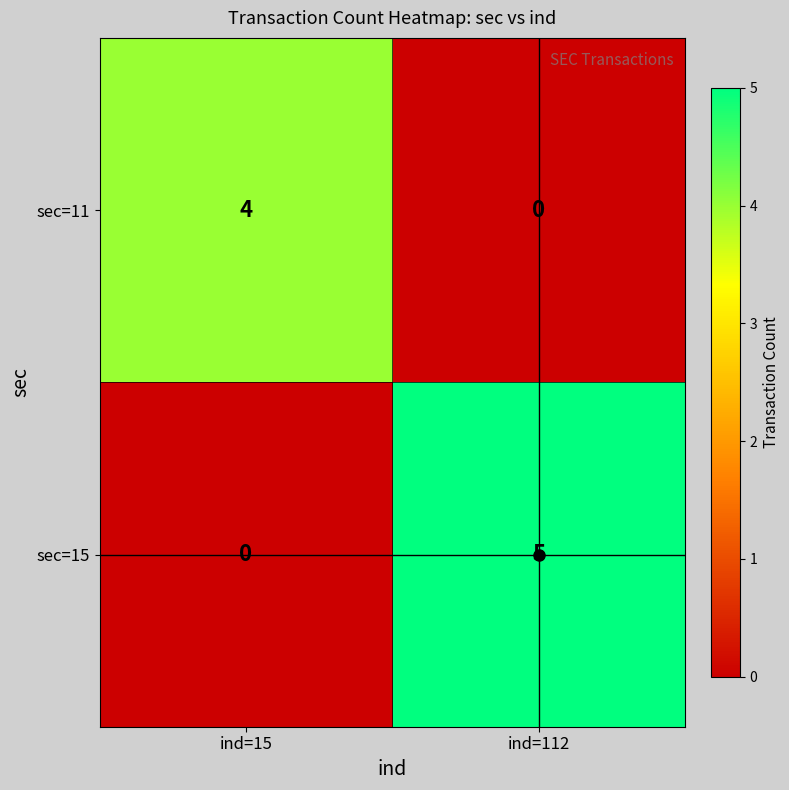

At which category is the sum across all series the highest?

ind=112